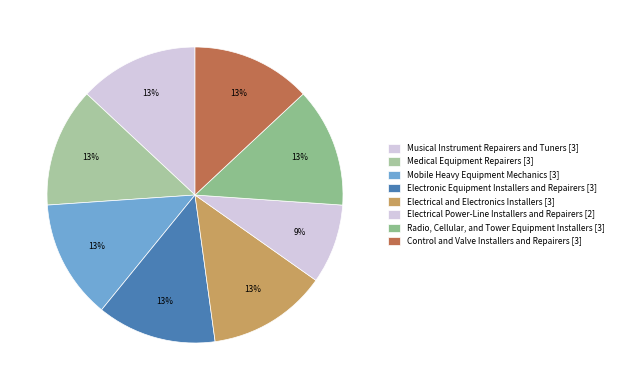

Does any single category account for the majority?

No